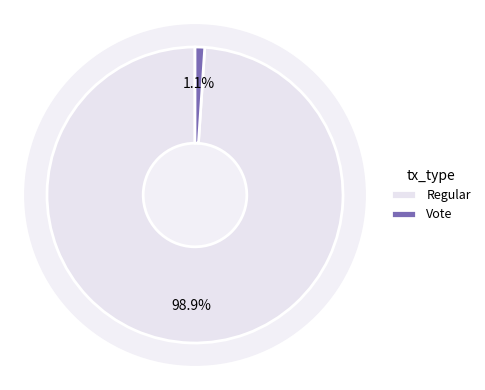

Which category accounts for the majority?

Regular